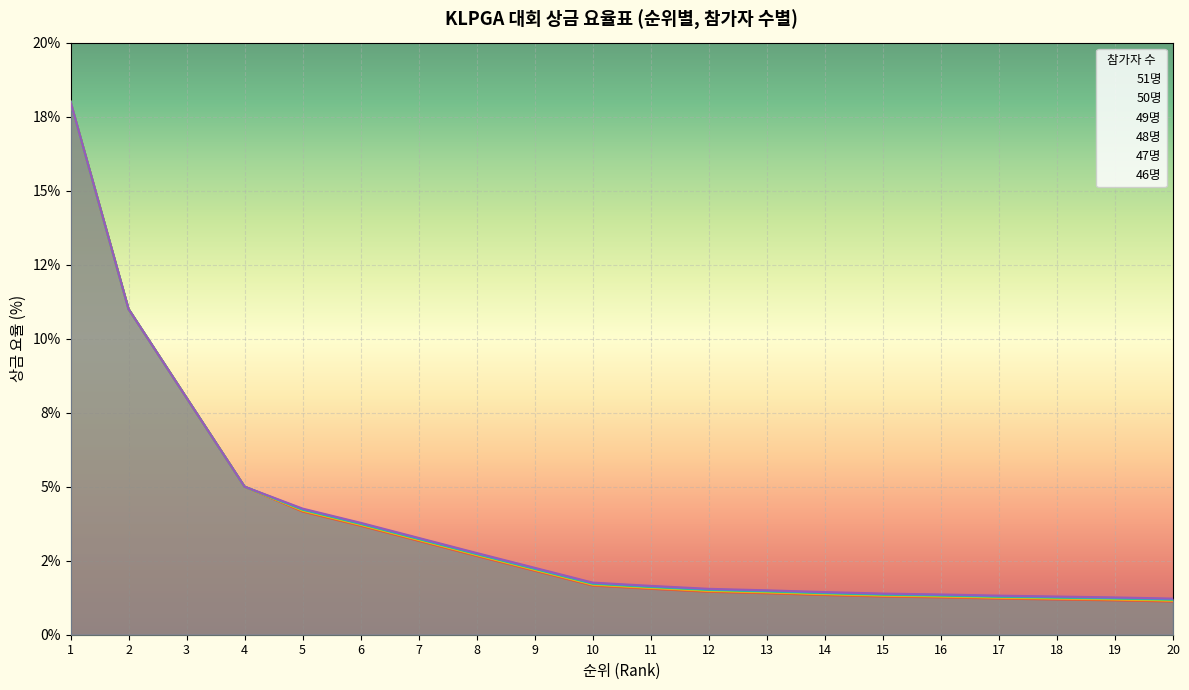

Does the chart display data point markers on the line(s)?

No